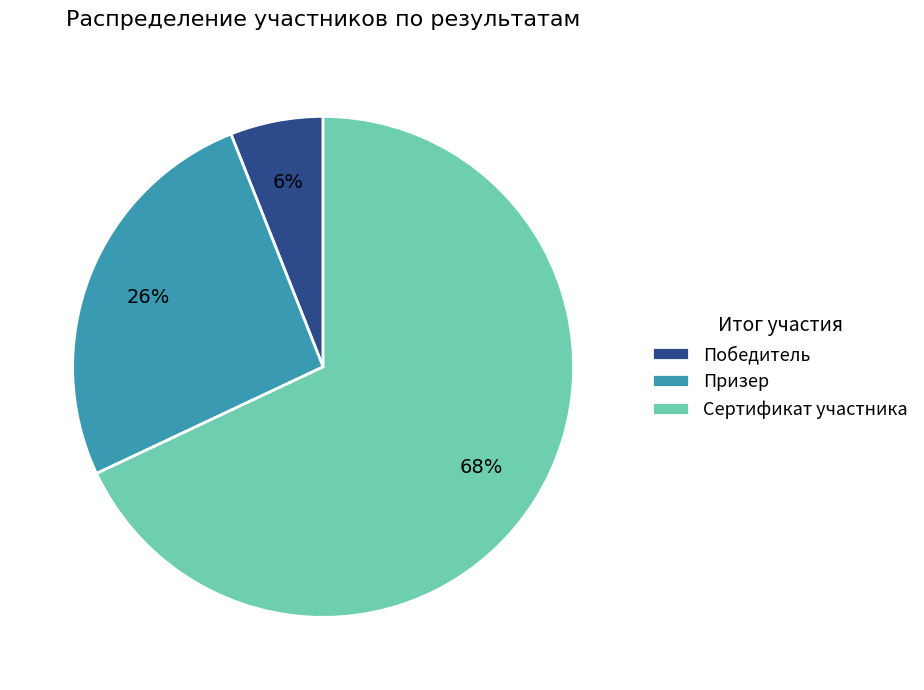

To the nearest percent, what is the combined percentage of Победитель and Призер?

32%